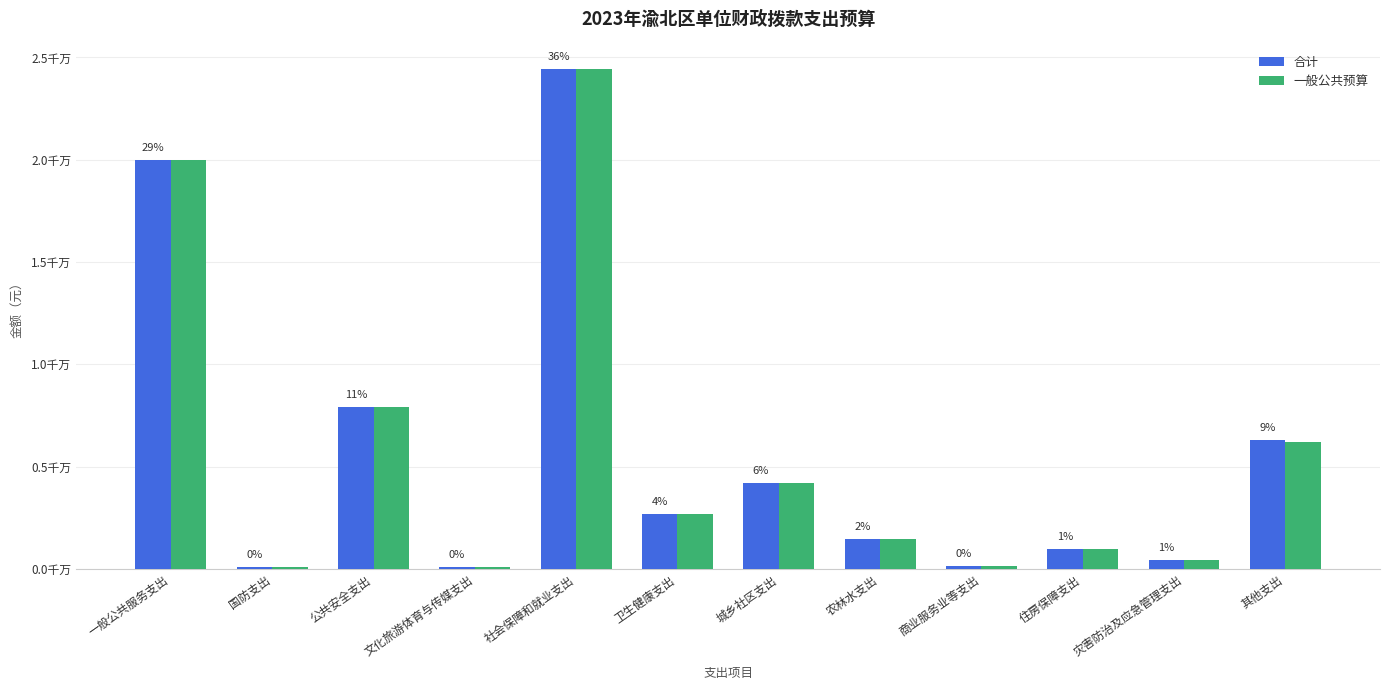

What position from the right is 城乡社区支出?

6